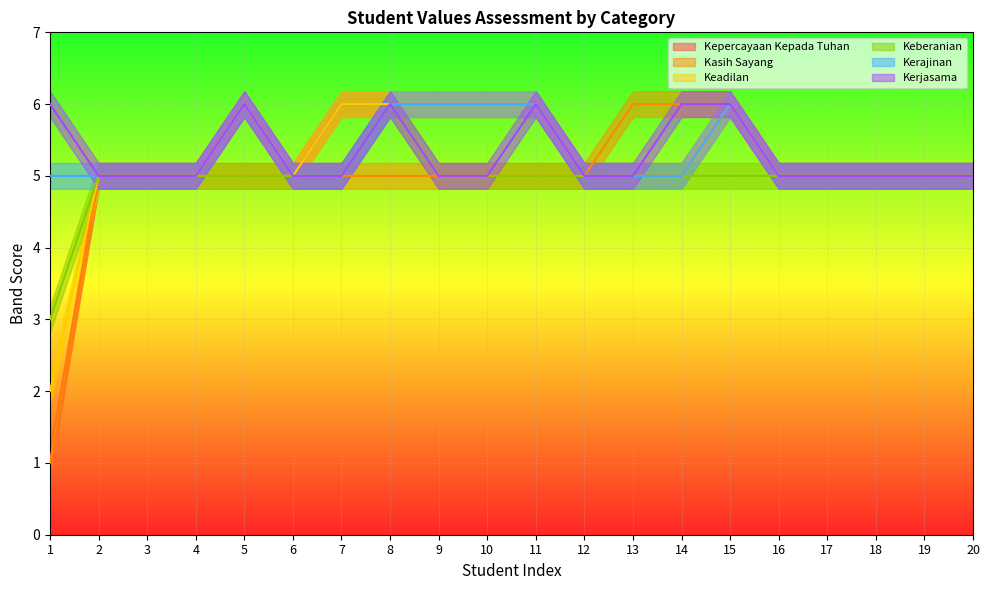

Which category has the highest value in the Kerajinan series?

5